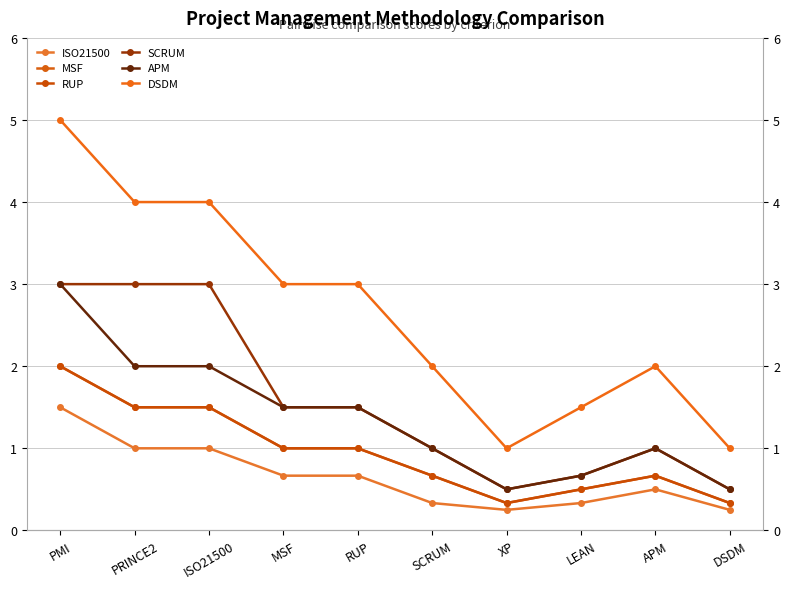

What is the sum of the MSF values at ISO21500 and XP?

1.8